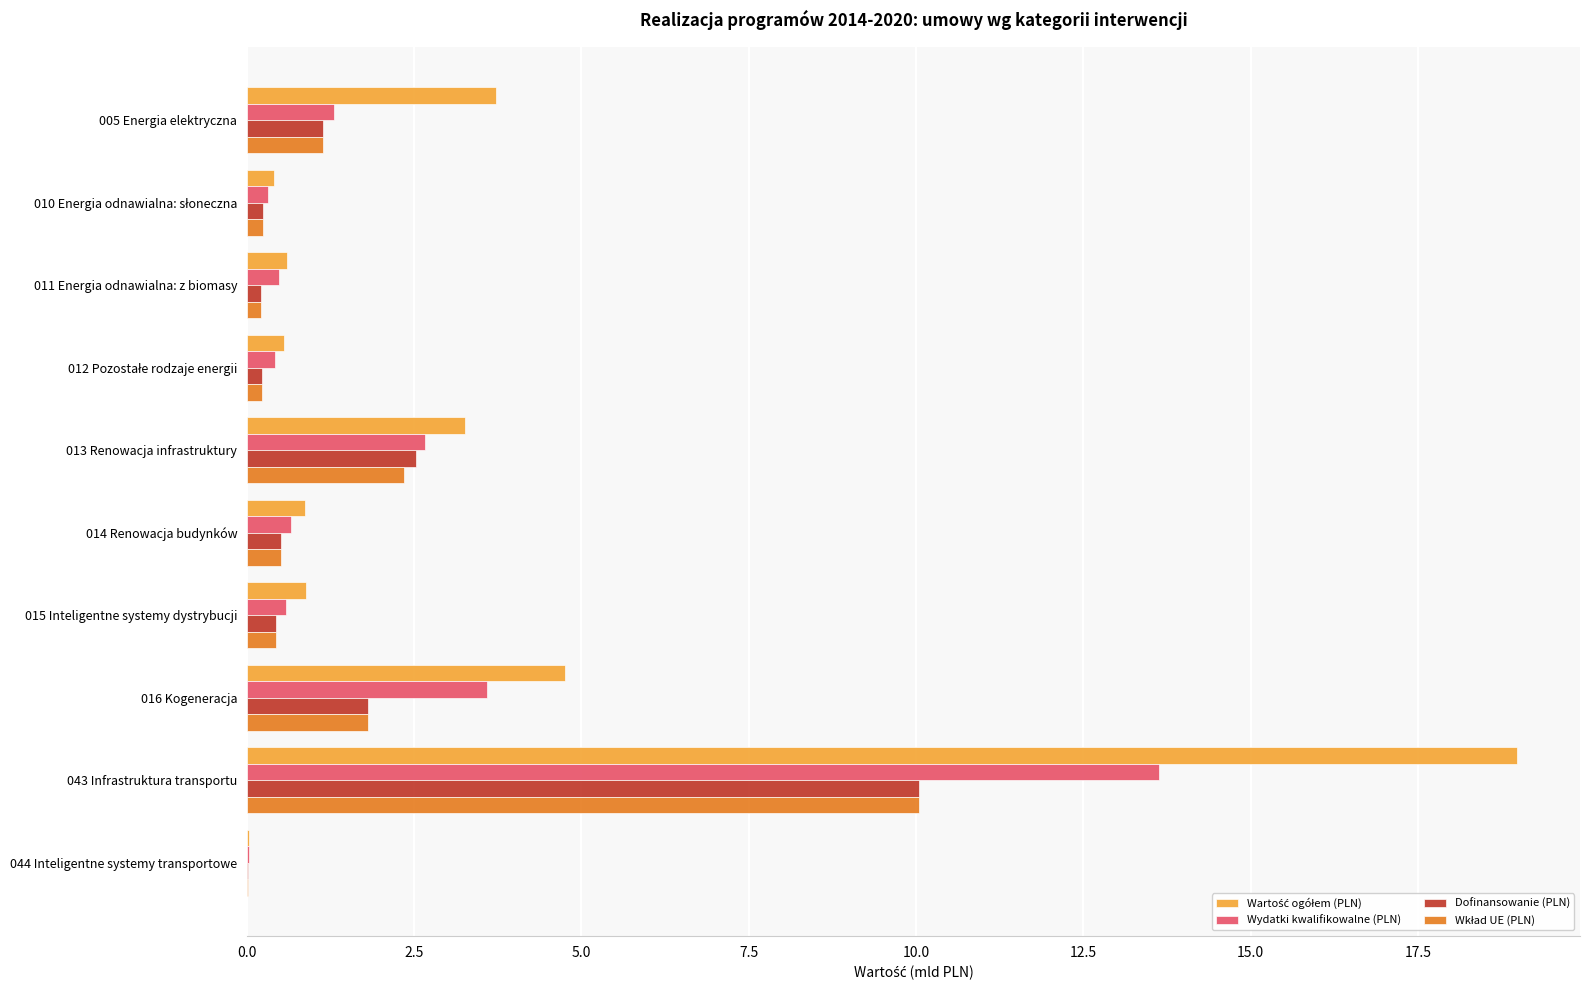

Which category has the highest value across all series?

043 Infrastruktura transportu